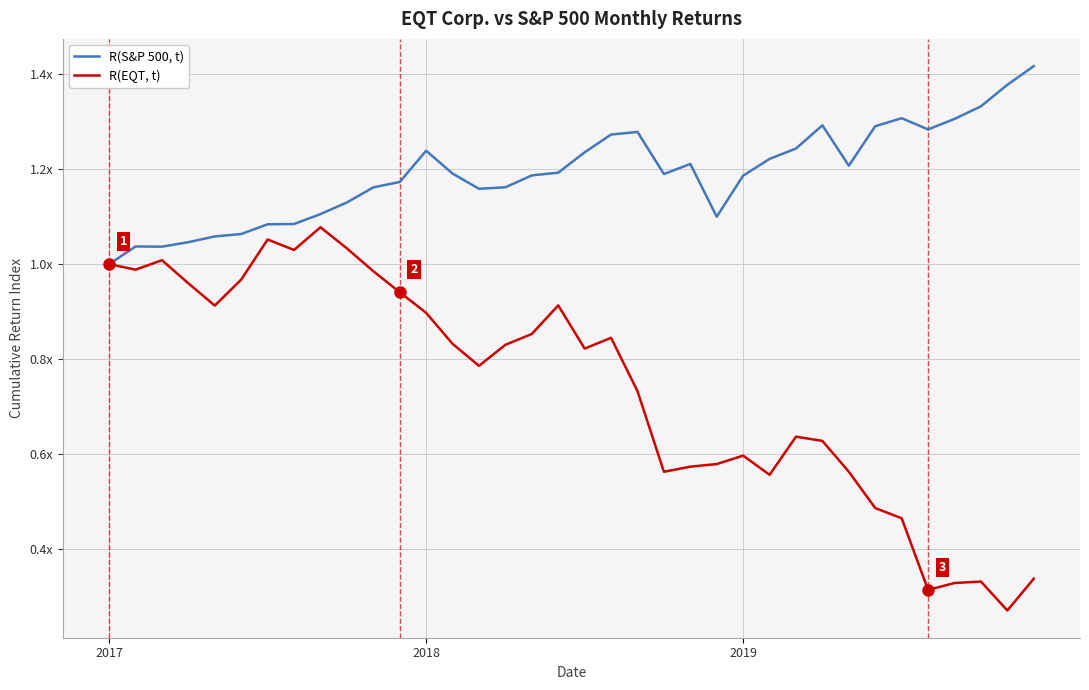

Which series has the largest range (max minus min)?

R(EQT, t)